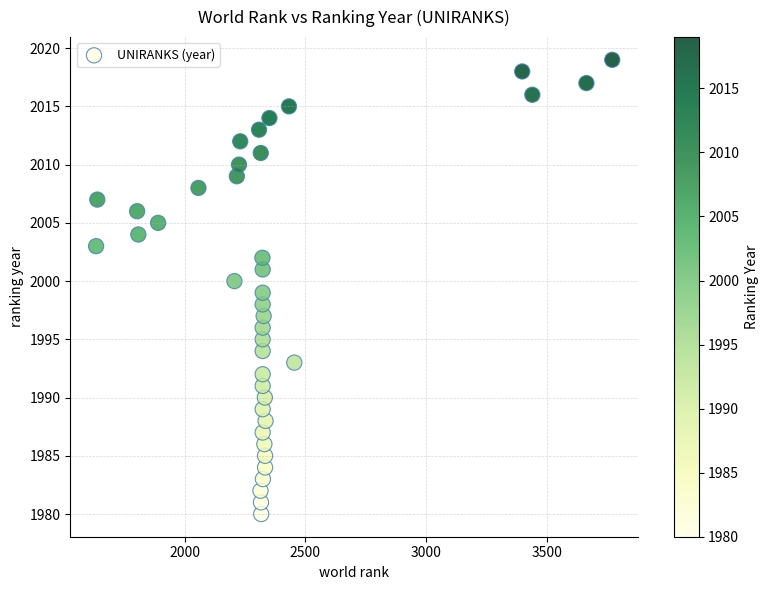

What is the range of X values (max minus min)?

2138